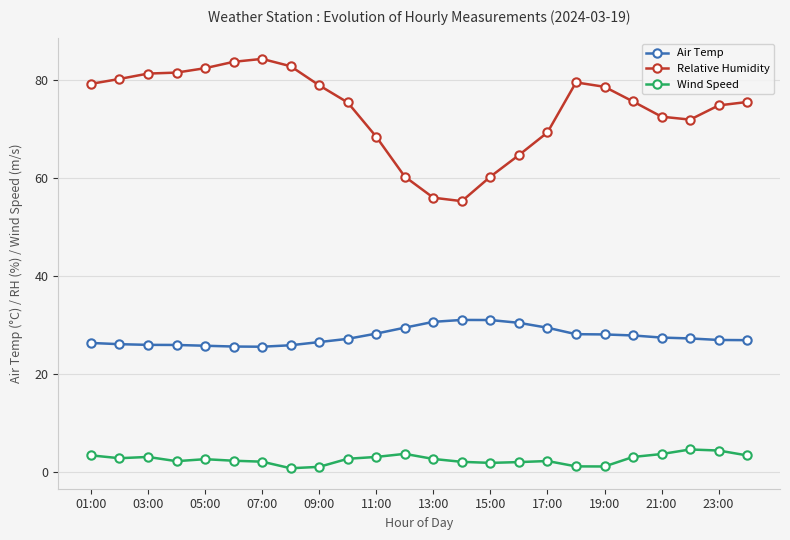

At how many categories does at least one series exceed 39?

24